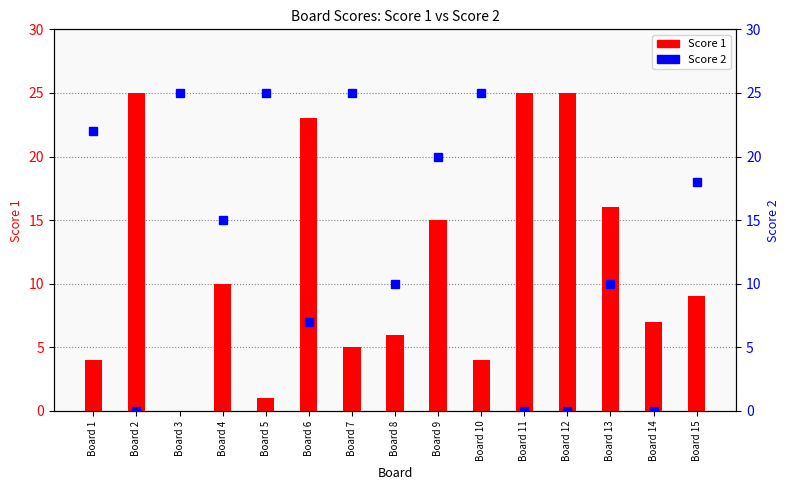

Reading left to right, list all the values displayed in this chart.

Score 1: 4	25	0	10	1	23	5	6	15	4	25	25	16	7	9
Score 2: 22	0	25	15	25	7	25	10	20	25	0	0	10	0	18